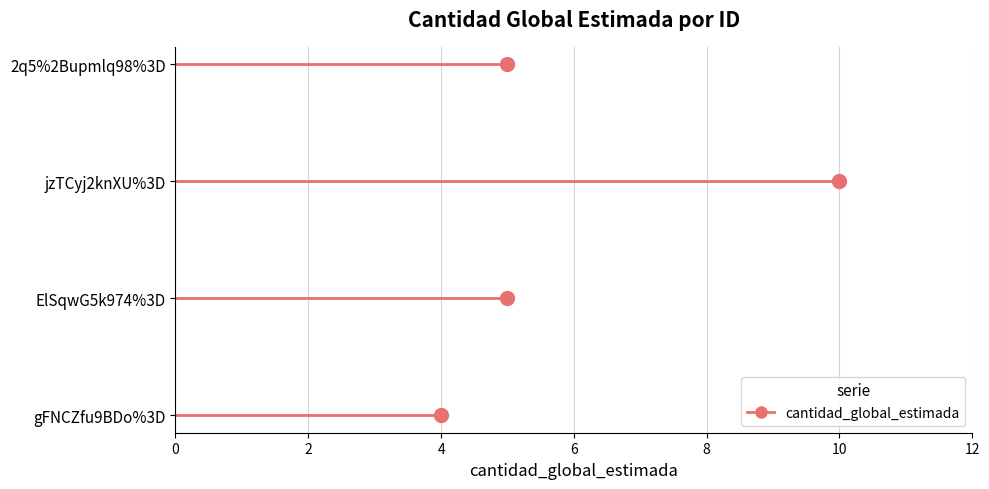

Reading left to right, list all the values displayed in this chart.

gFNCZfu9BDo%3D=4	ElSqwG5k974%3D=5	jzTCyj2knXU%3D=10	2q5%2Bupmlq98%3D=5